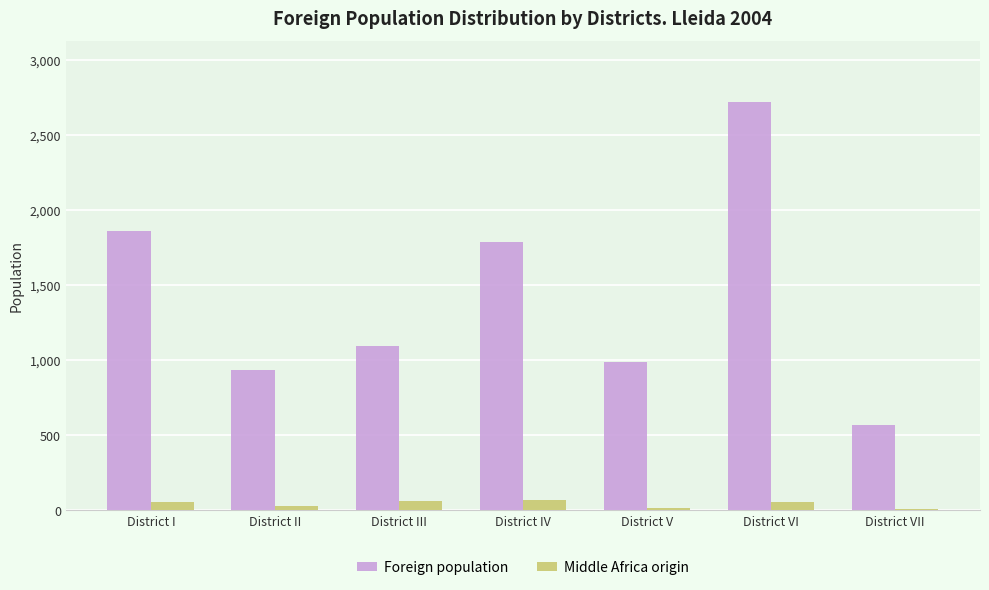

Is it true that Foreign population equals 1470 at District III?

False